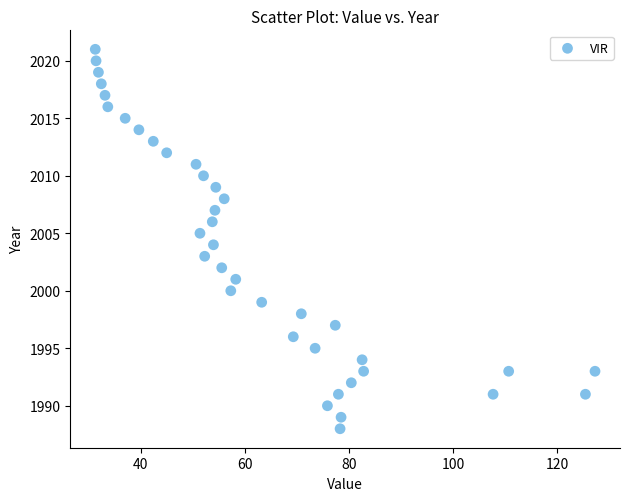

What is the range of Y values (max minus min)?

33